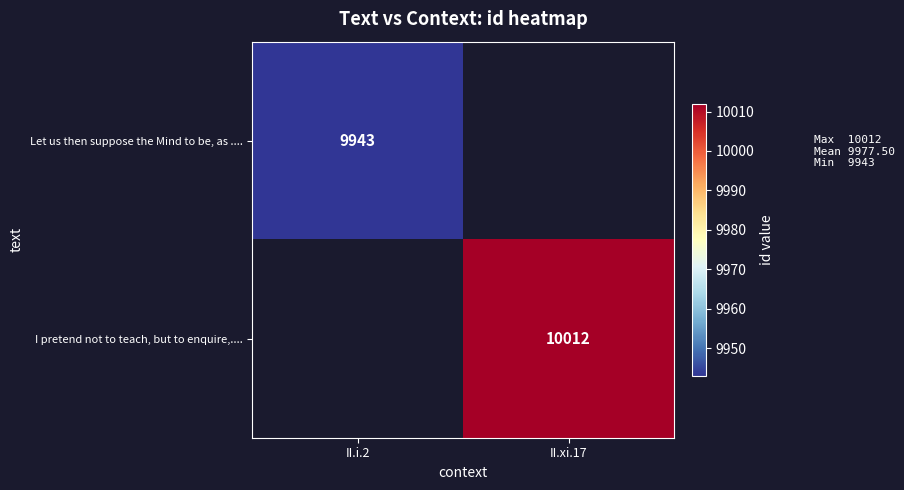

Is it true that Let us then suppose the Mind to be, as .... equals 14433 at II.i.2?

False